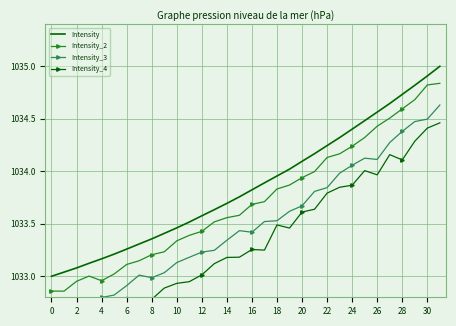

What is the highest value of the Intensity series?

1035.0